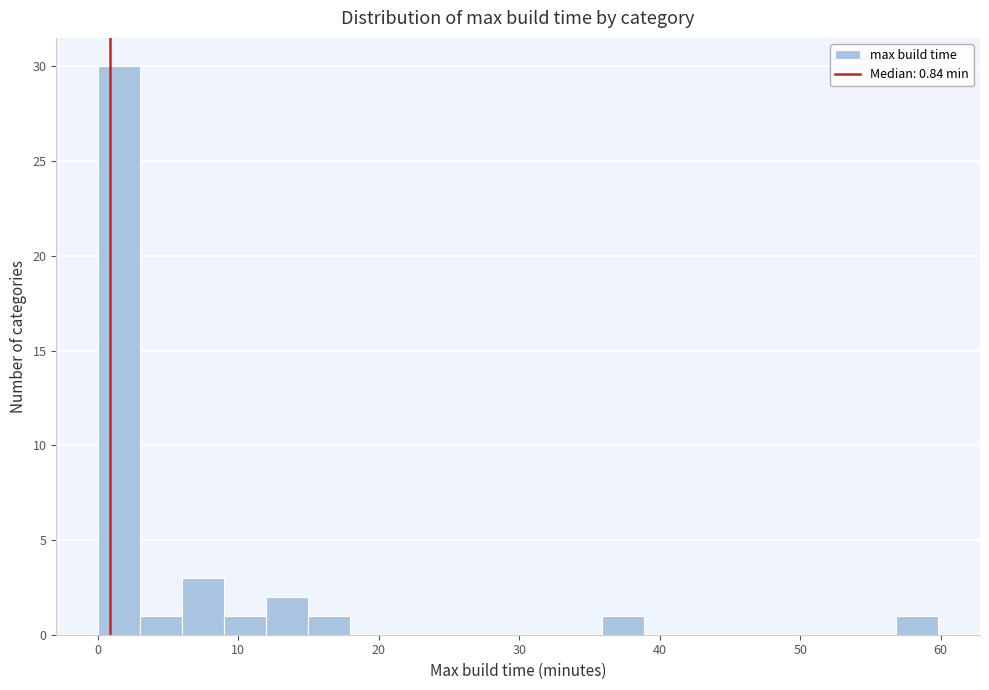

Read against the x-axis, roughly where is the centre of the tallest bar?

2